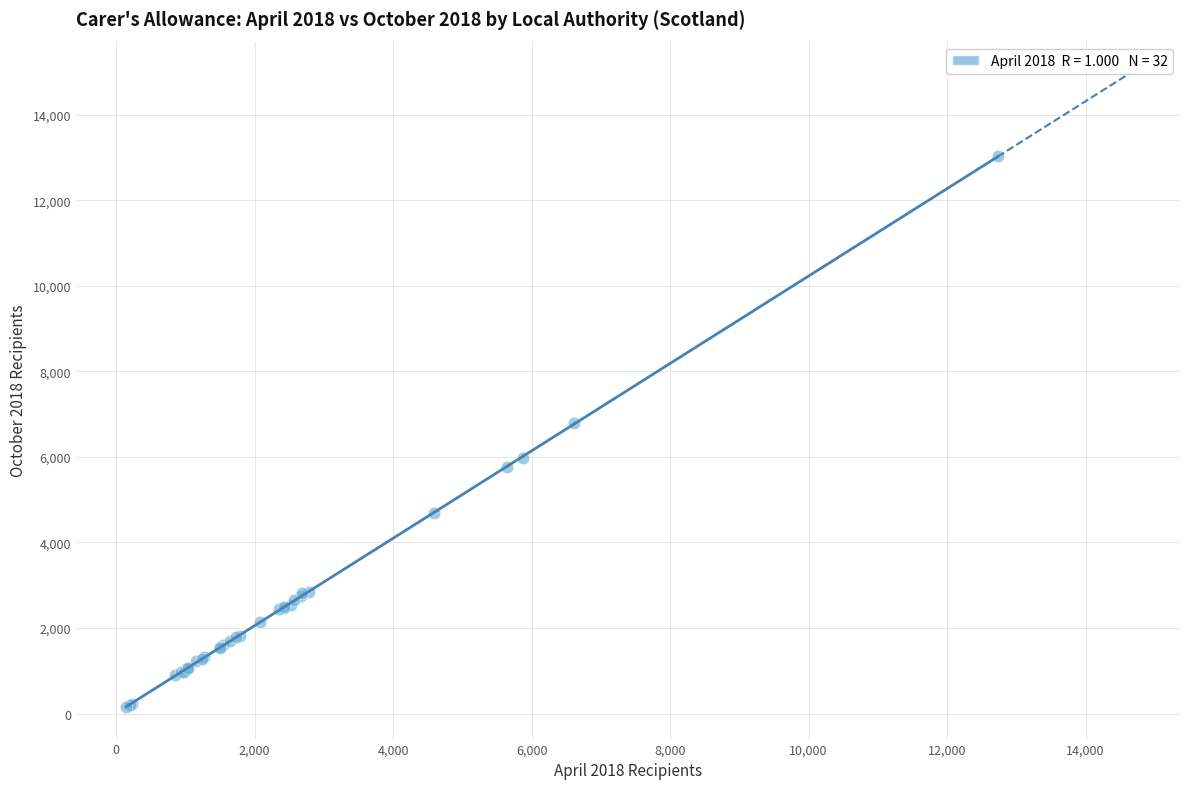

What Y value in the scatter plot is closest to 6590?

6790